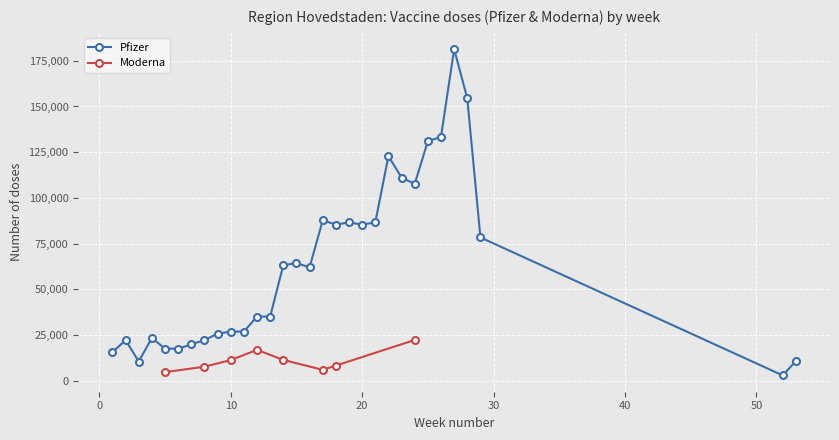

What is the value of the Moderna point at the 8th from the left?

22300